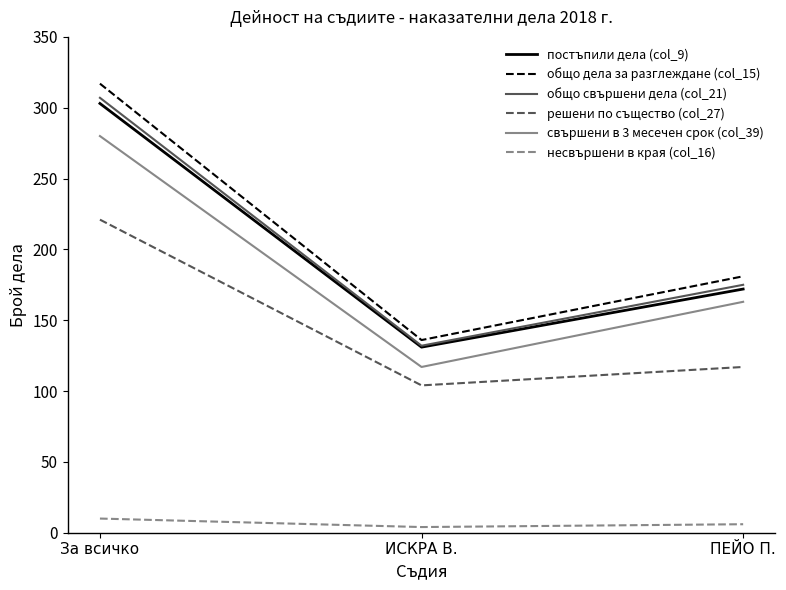

True or false: свършени в 3 месечен срок (col_39) has a value of 79 at За всичко.

False